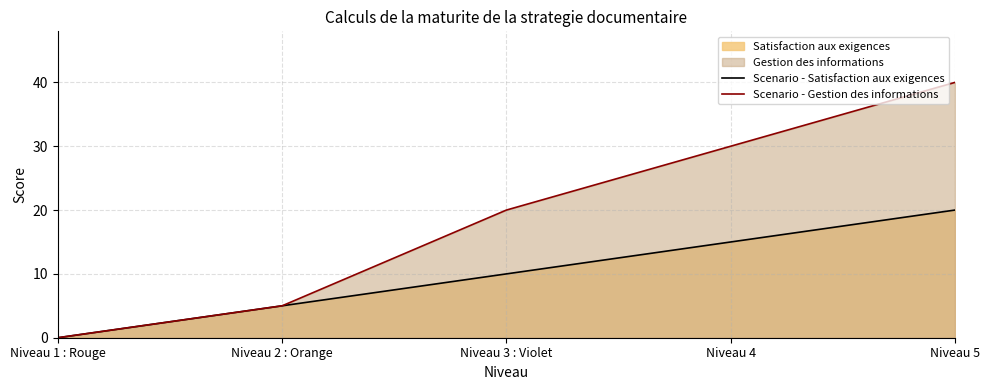

List the labels in order of Scenario - Gestion des informations value, largest first.

Niveau 5, Niveau 4, Niveau 3 : Violet, Niveau 2 : Orange, Niveau 1 : Rouge